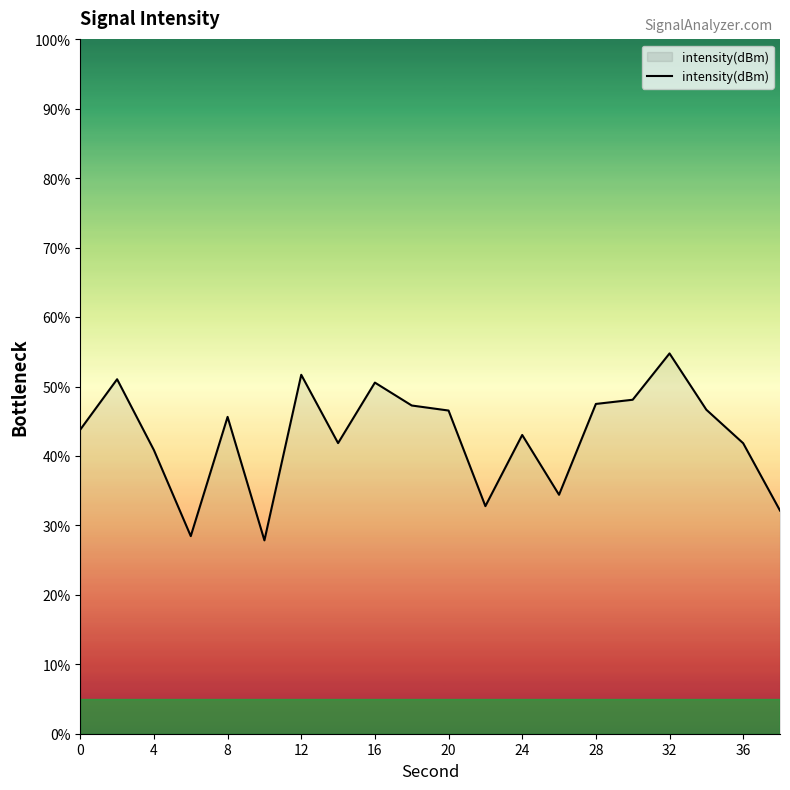

What is the difference between the maximum and minimum values?

26.9